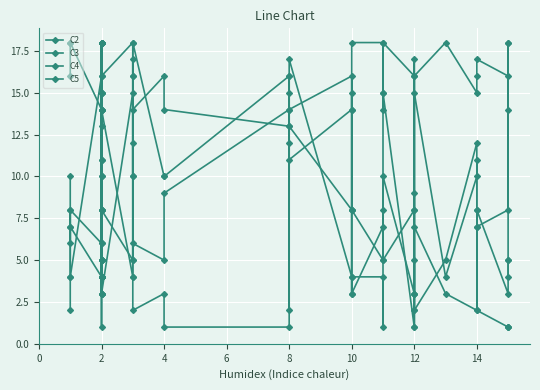

Which series has the largest range (max minus min)?

C2